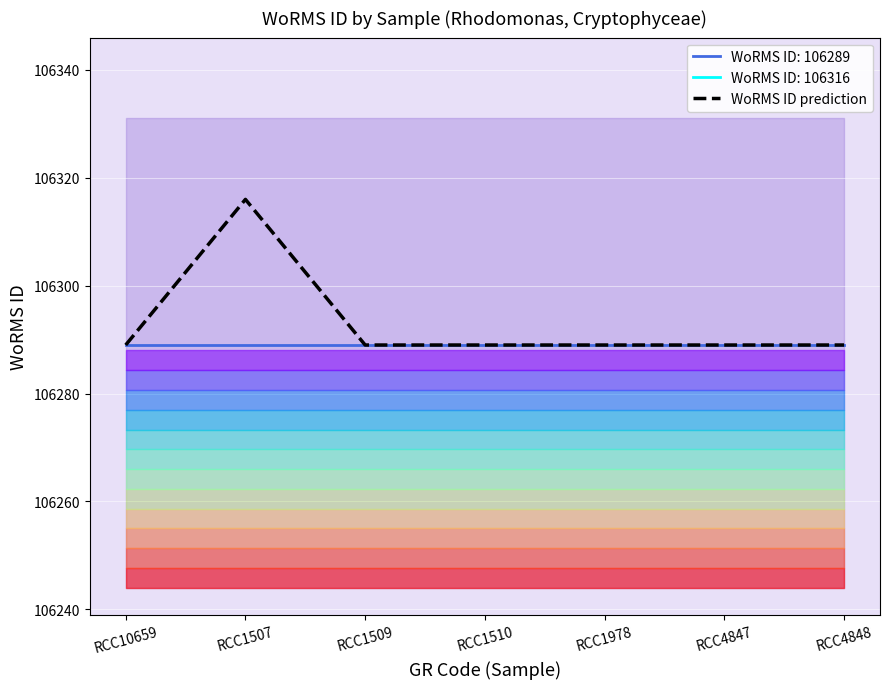

At which category does the chart reach its peak across all series?

RCC1507